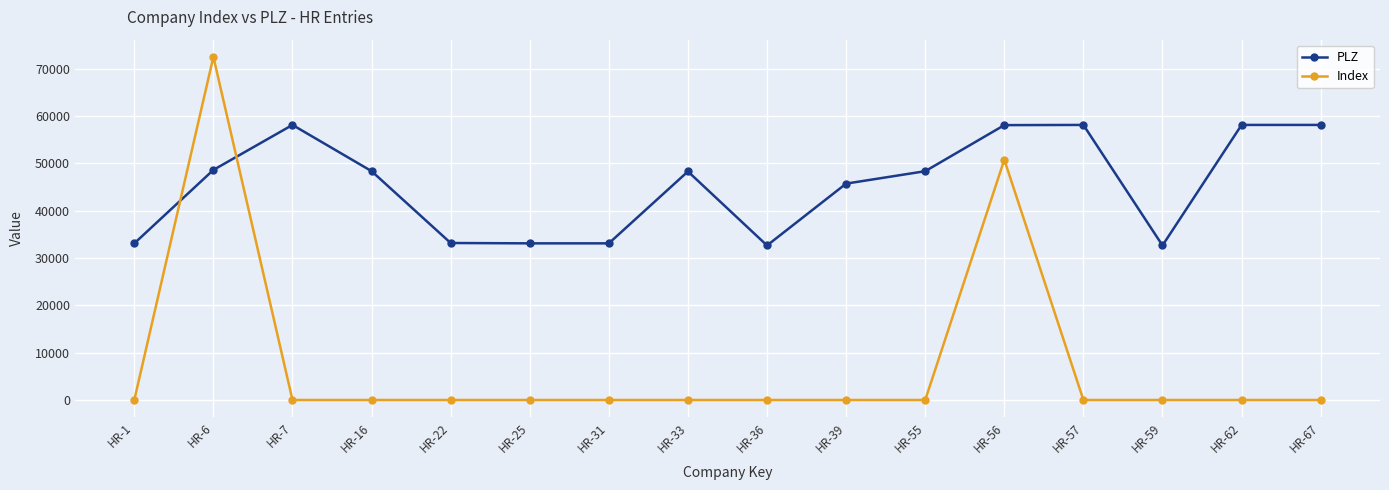

Which series has the widest spread of values?

Index